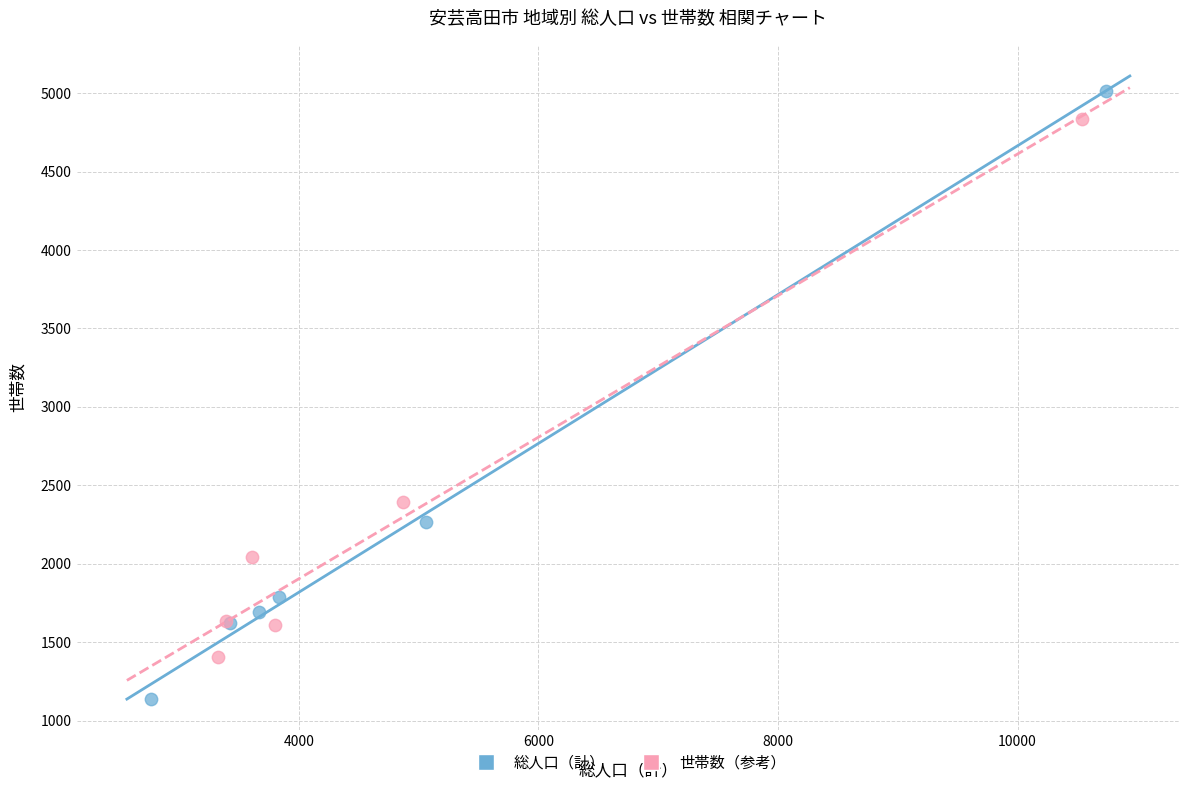

Which series has the largest Y range (max minus min)?

総人口（計）